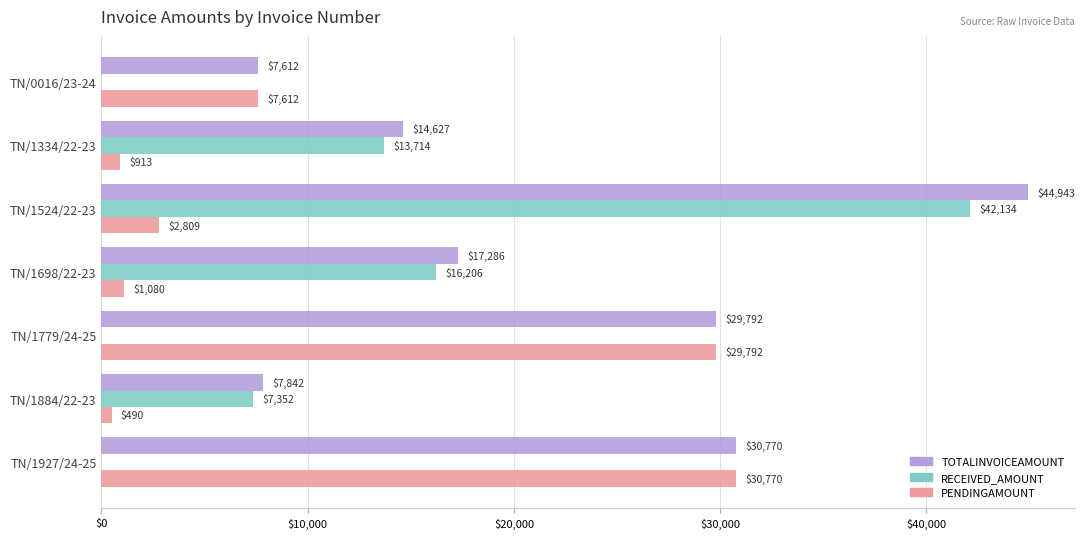

How many series are shown in this chart?

3